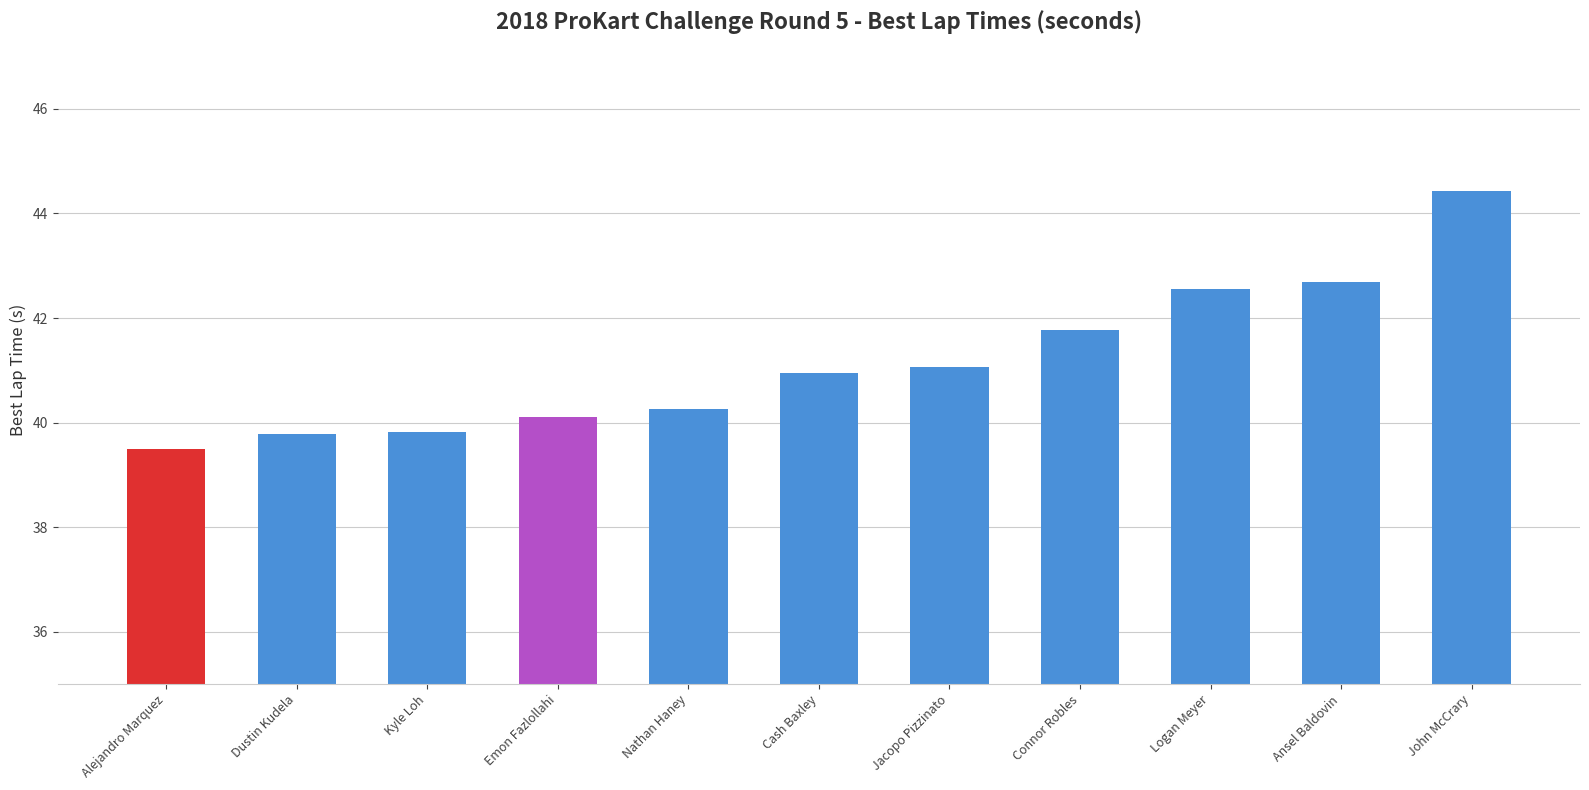

What is the sum of all values?

452.9